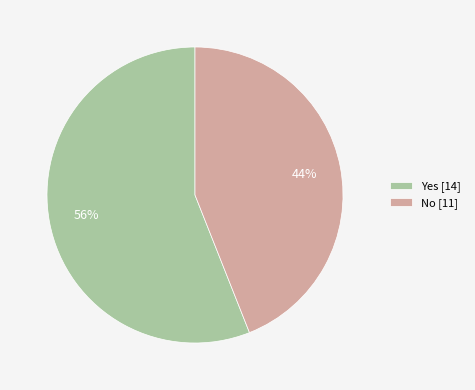

What percentage is the Yes slice, to the nearest percent?

56%